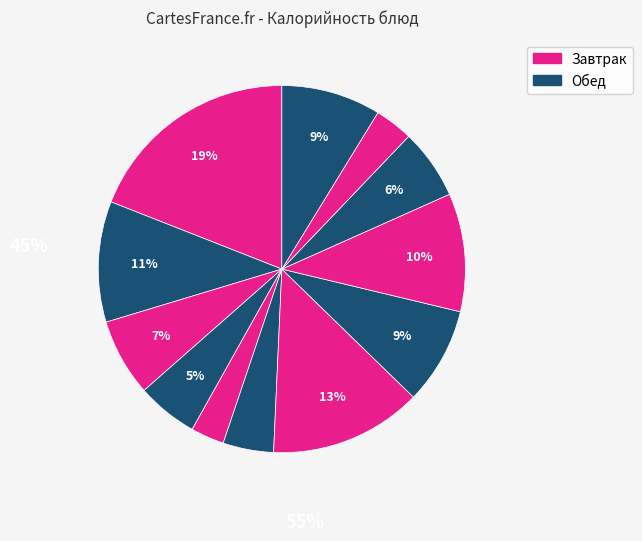

How many segments does this pie chart have?

12